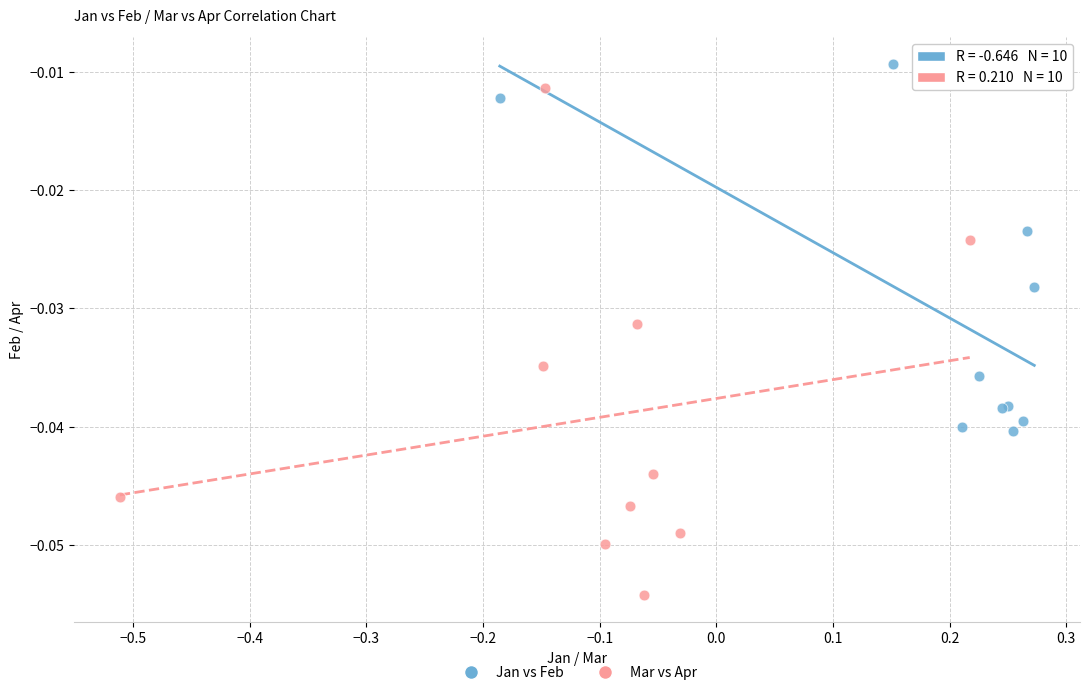

Which series reaches the maximum Y coordinate?

Jan vs Feb